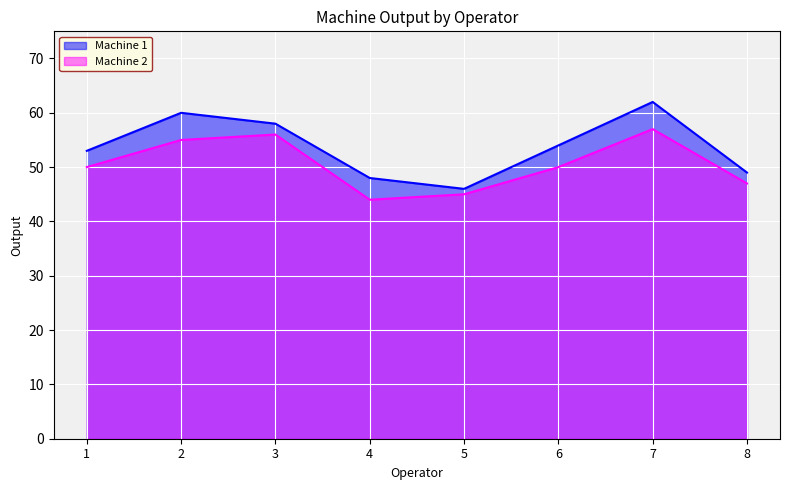

How many lines are shown in the chart?

2